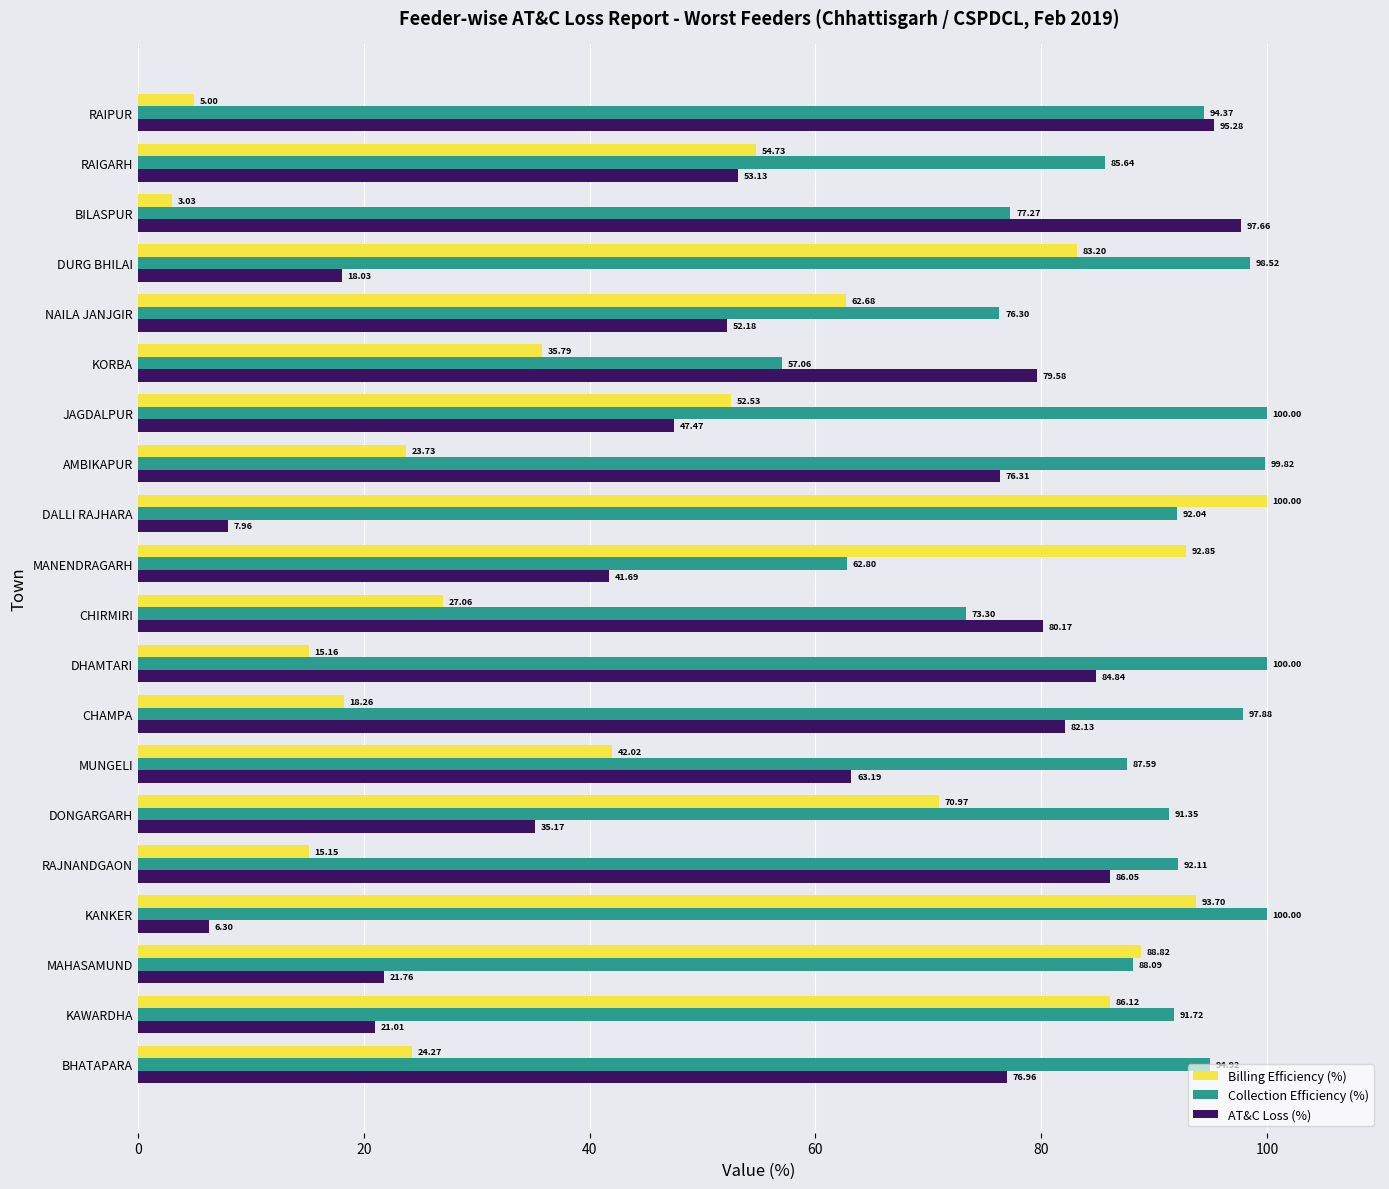

Is the value of Billing Efficiency (%) at KAWARDHA greater than the value of AT&C Loss (%) at KORBA?

Yes